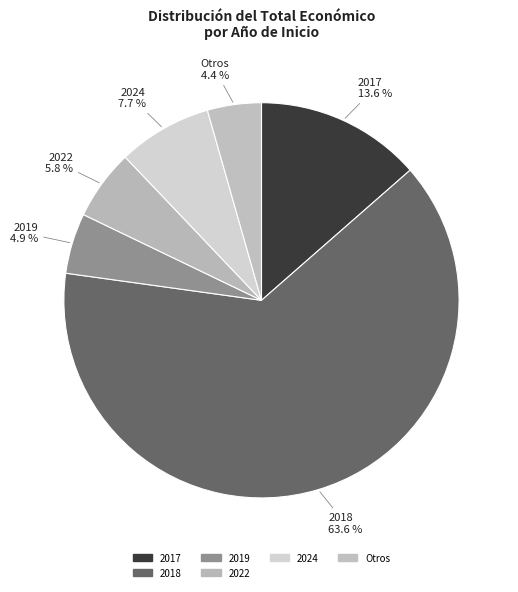

How many segments does this pie chart have?

6